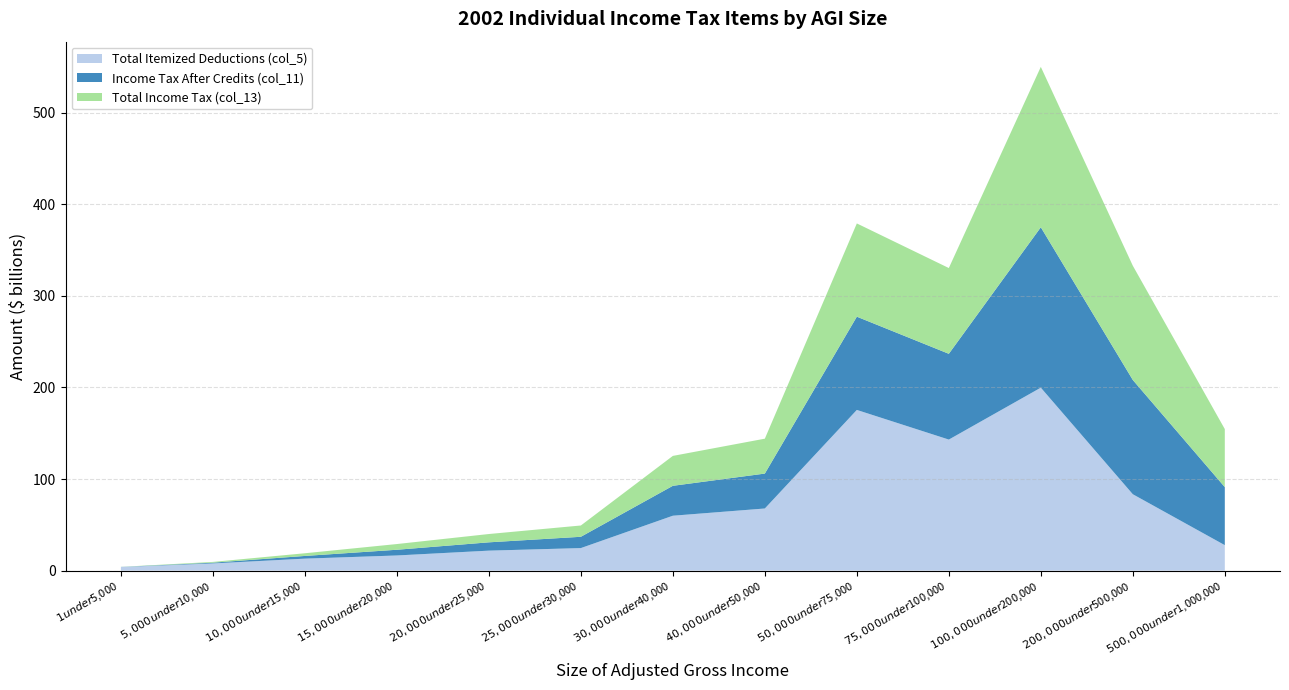

Reading right to left, list all the values displayed in this chart.

Total Itemized Deductions (col_5): 27820761	83415127	199789087	143098907	175469952	67855487	59961632	24627217	21831685	16557642	13093704	7864117	3940469
Income Tax After Credits (col_11): 63370678	124764573	175140449	93655145	101817855	38114017	32654710	12329287	9073785	6237445	2940704	831363	84044
Total Income Tax (col_13): 63370780	124764596	175140747	93655145	101820331	38114017	32654710	12329287	9073785	6237445	2940704	831363	84044